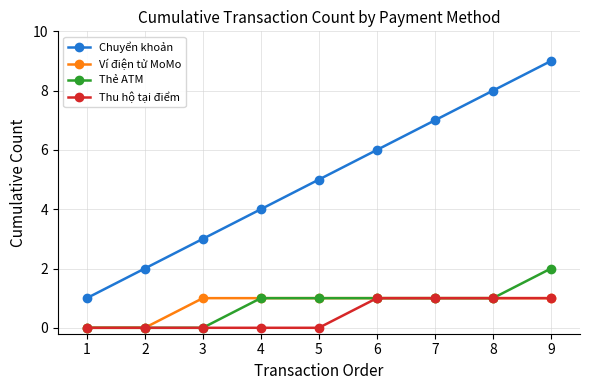

True or false: Chuyển khoản and Thẻ ATM intersect in this chart.

False